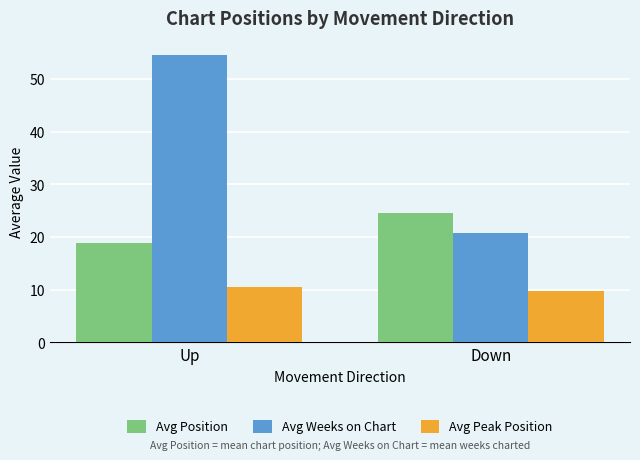

Reading left to right, what are all the values shown in this chart?

Avg Position: 18.8	24.5
Avg Weeks on Chart: 54.5	20.8
Avg Peak Position: 10.5	9.8